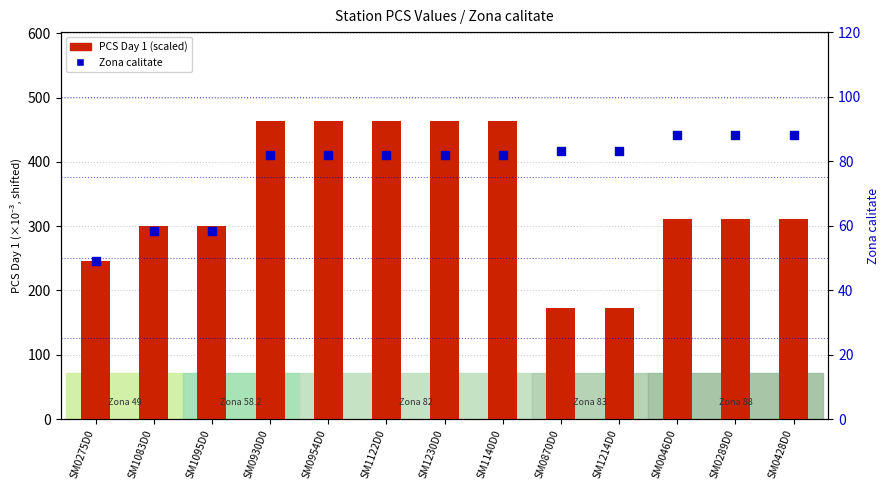

Which series has the largest total across all categories?

PCS Day 1 (scaled)